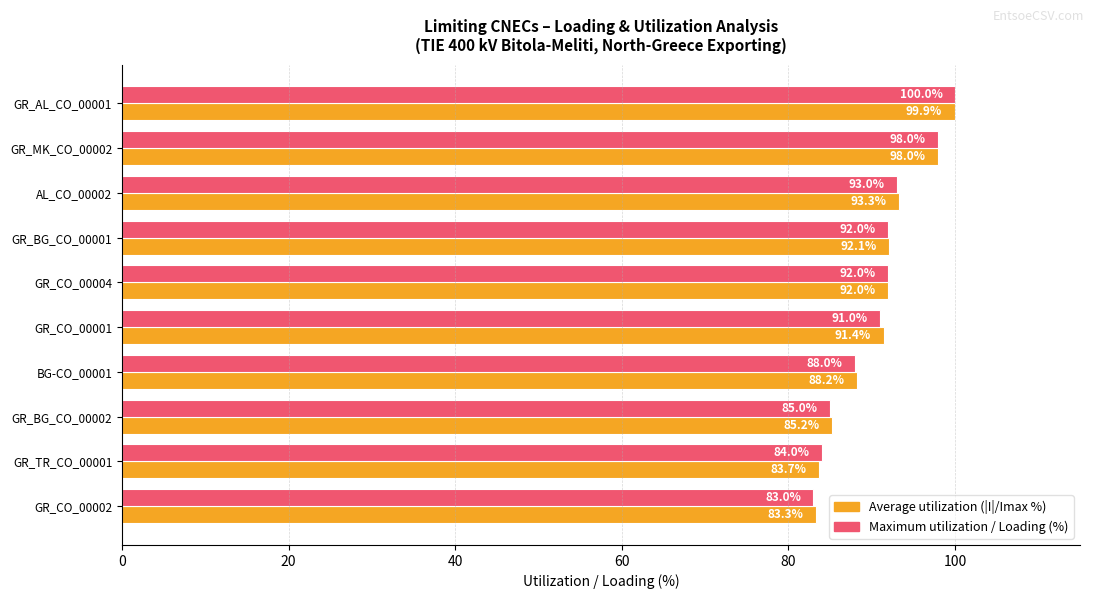

The Maximum utilization / Loading (%) series shows 135.3 at GR_TR_CO_00001. True or false?

False